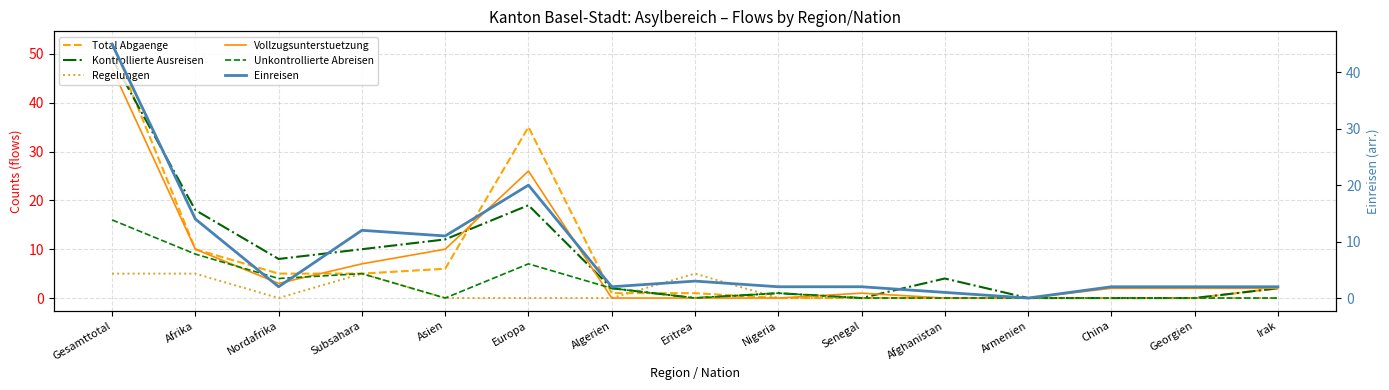

Where do Vollzugsunterstuetzung and Einreisen first cross each other?

Gesamttotal and Afrika